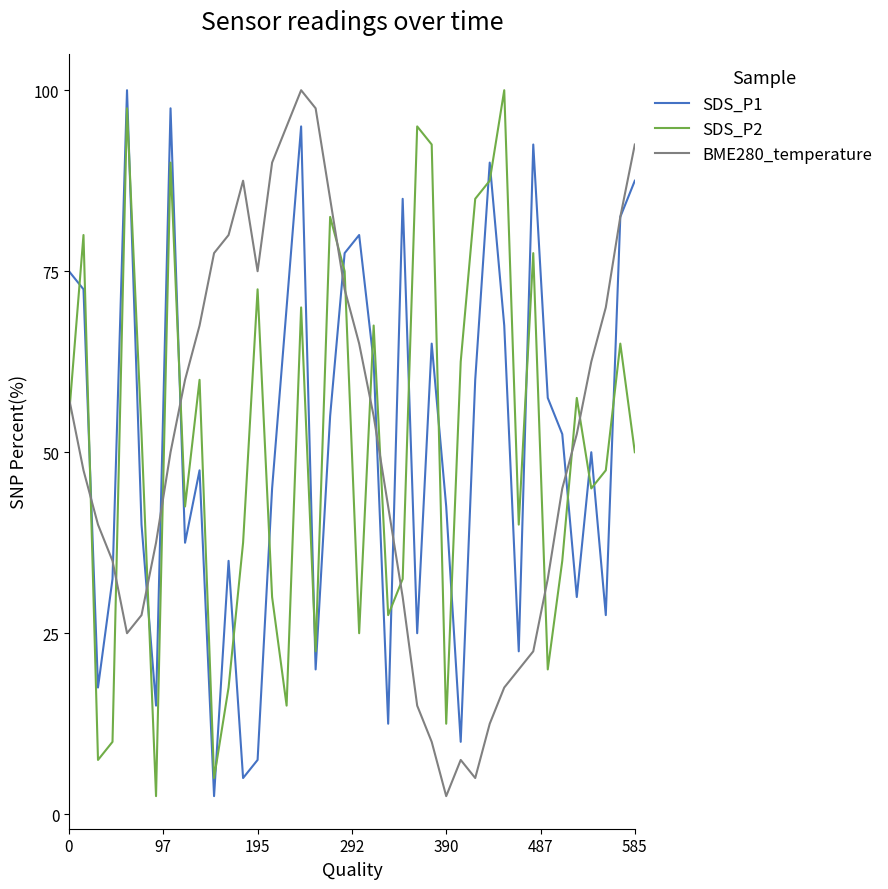

How many intersections are there between SDS_P1 and SDS_P2?

22